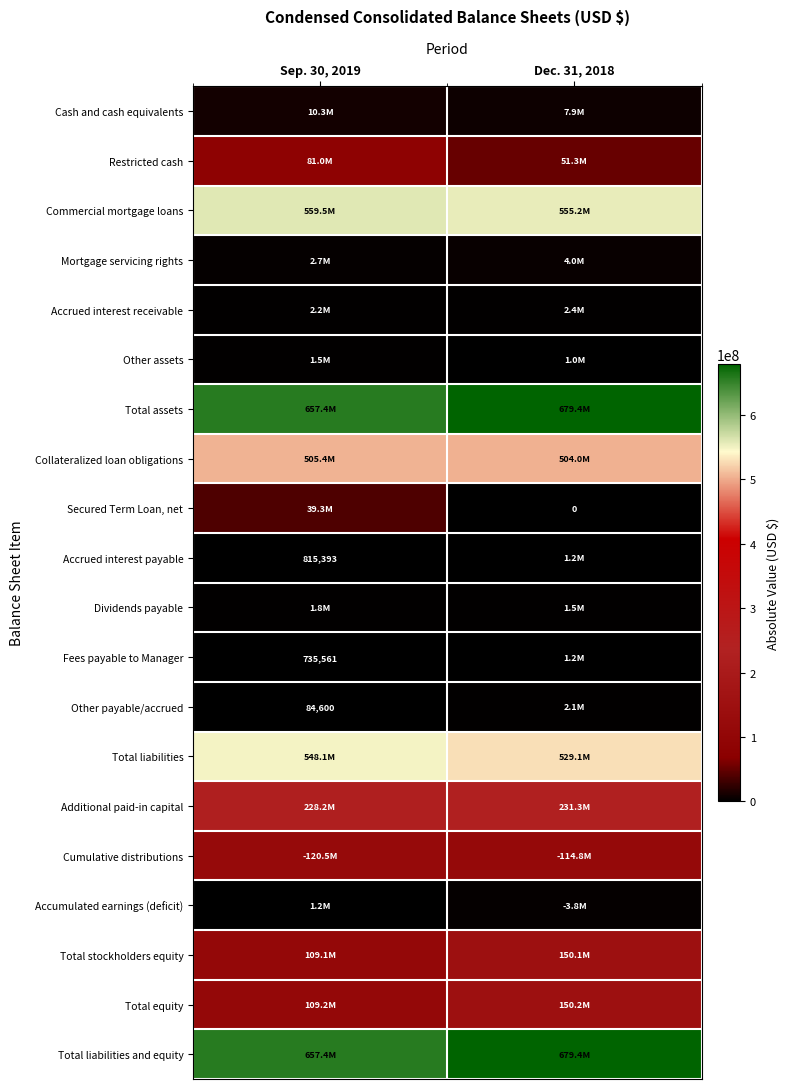

The value of Fees payable to Manager at Sep. 30, 2019 is 995001. True or false?

False